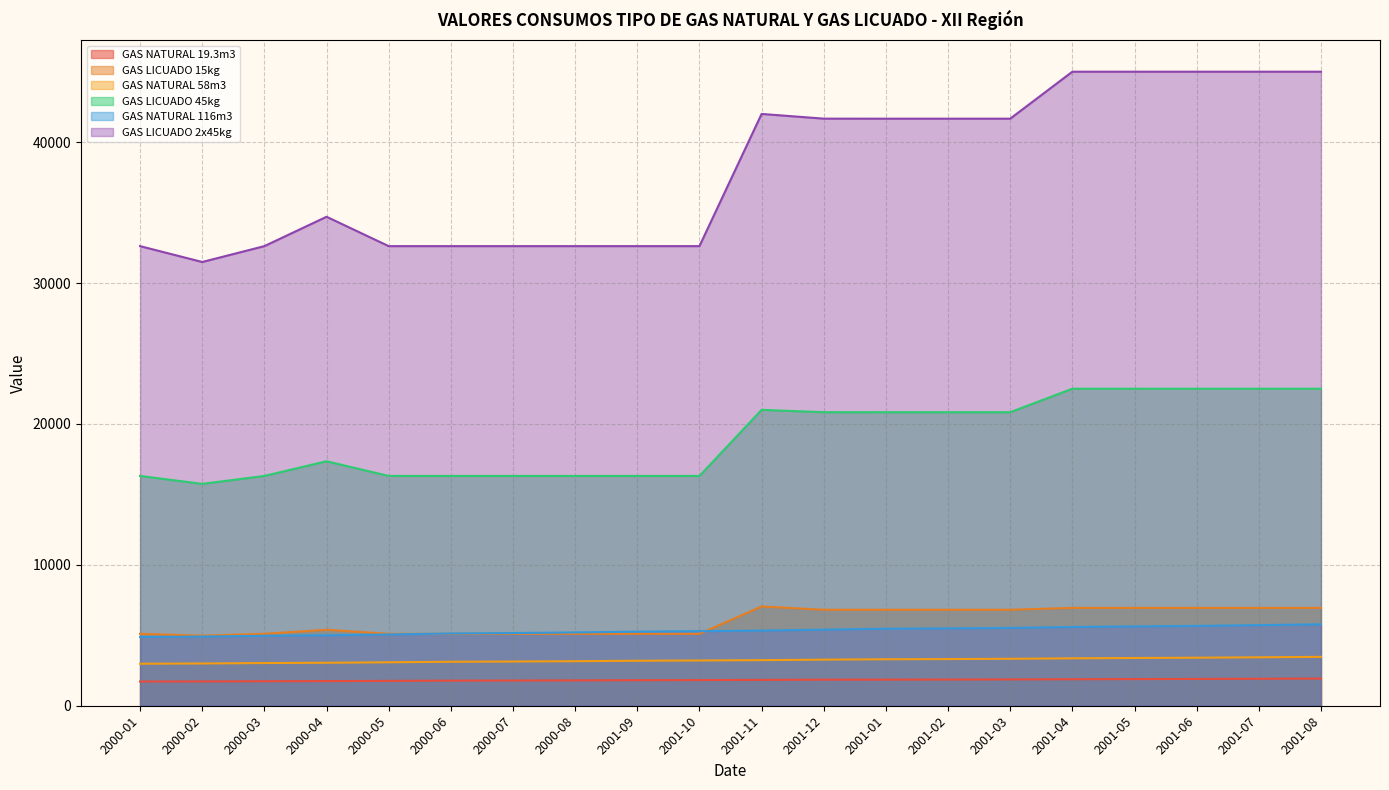

True or false: GAS NATURAL 58m3 has a value of 5252.3 at 2001-08.

False